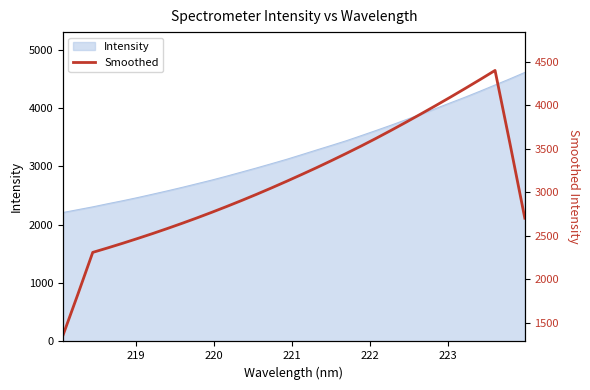

Count the number of values greater than 3125.

16